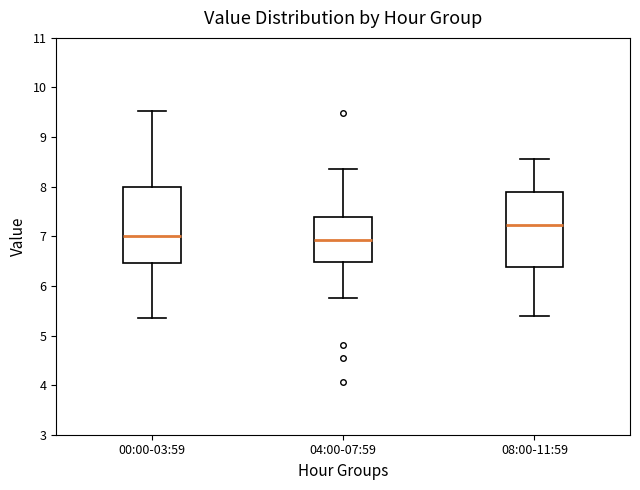

Which box has the highest median line?

08:00-11:59